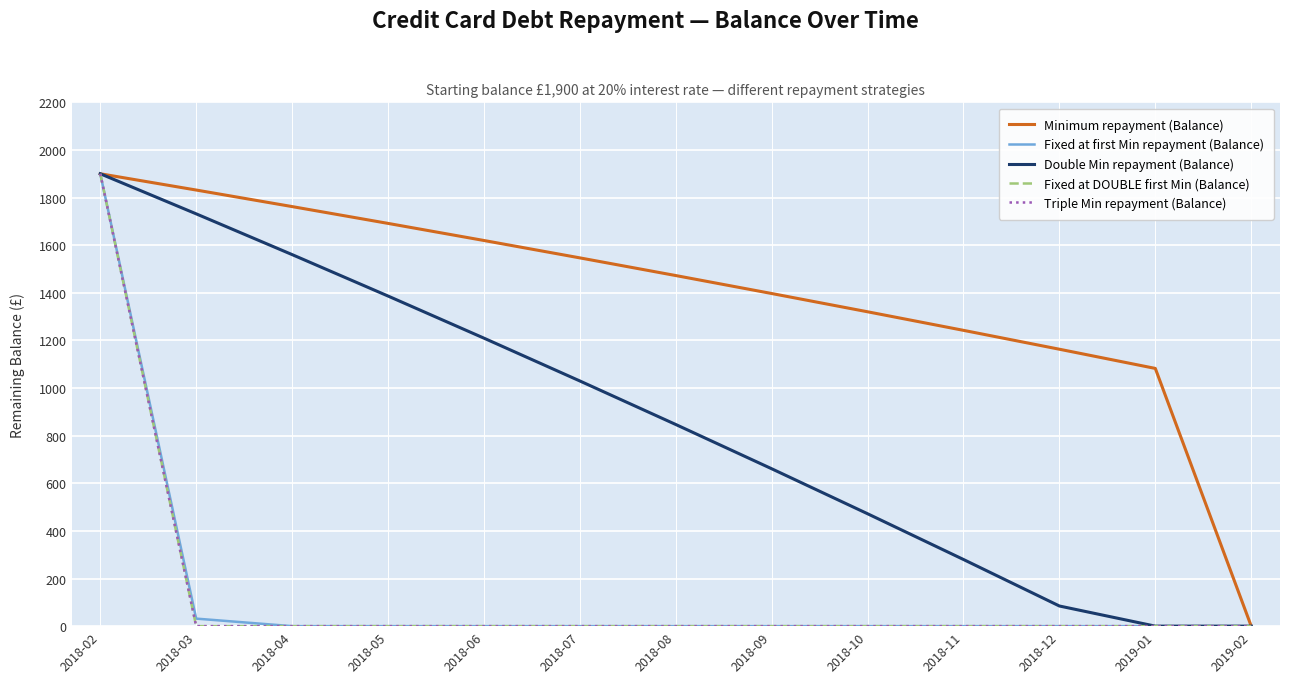

True or false: Minimum repayment (Balance) has more than 2 points higher than both neighbors.

False